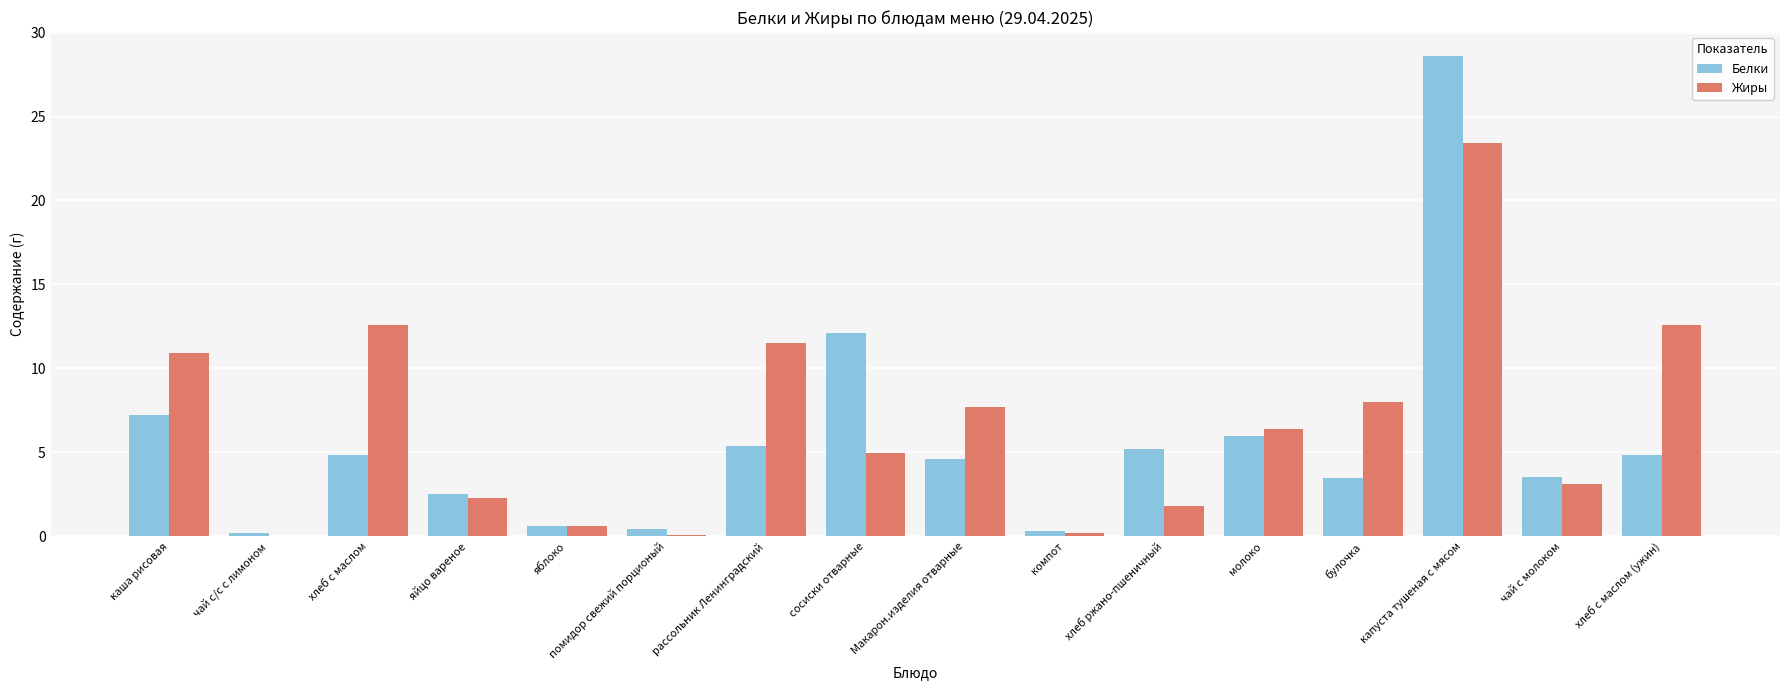

What is the maximum value shown in the chart?

28.6